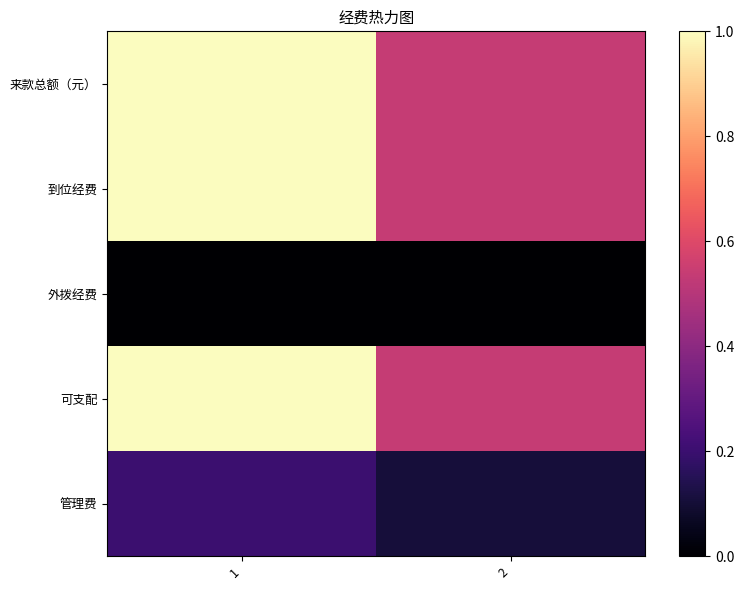

Count the number of data series in this chart.

5